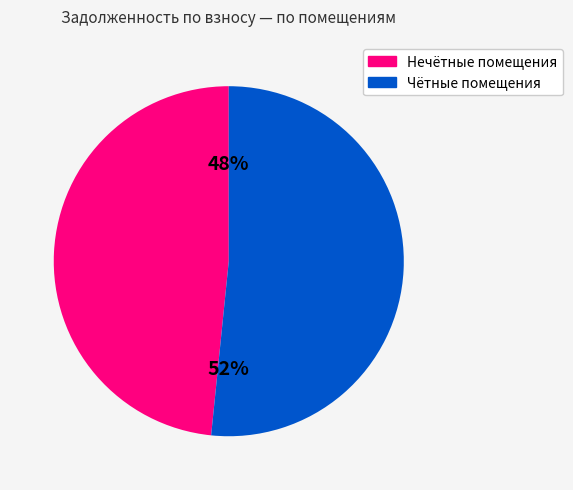

Is there any slice that represents more than half of the pie?

Yes